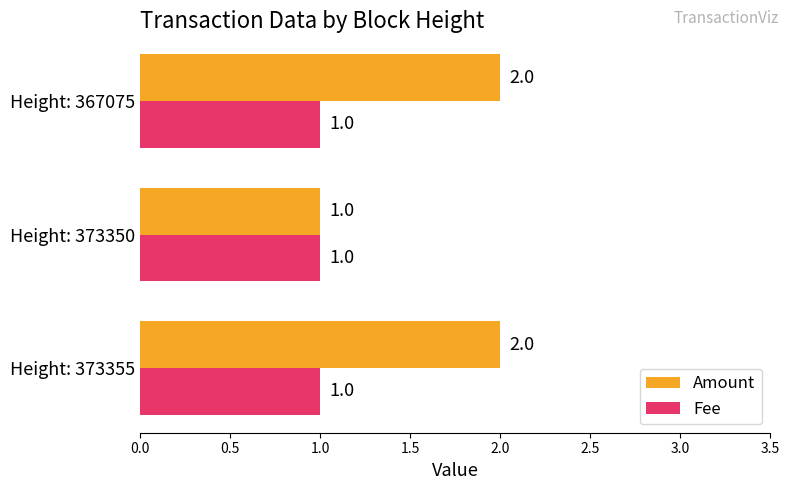

Which series has the largest total across all categories?

Amount